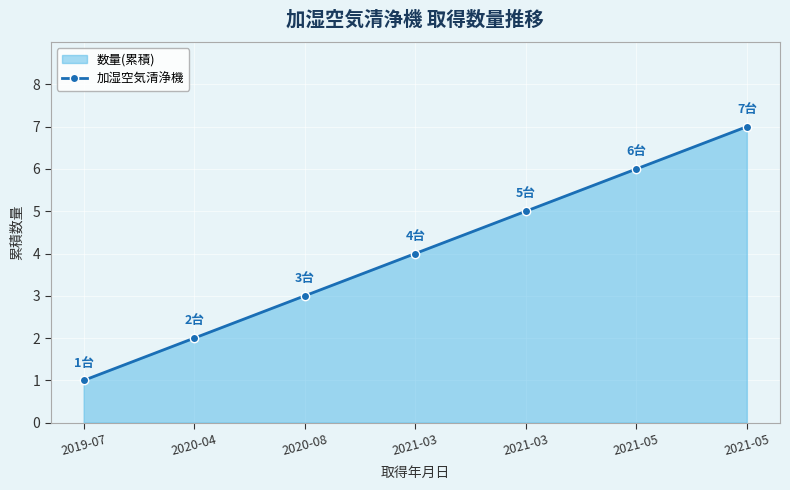

What is the sum of the values at 2021-03 and 2020-08?

7